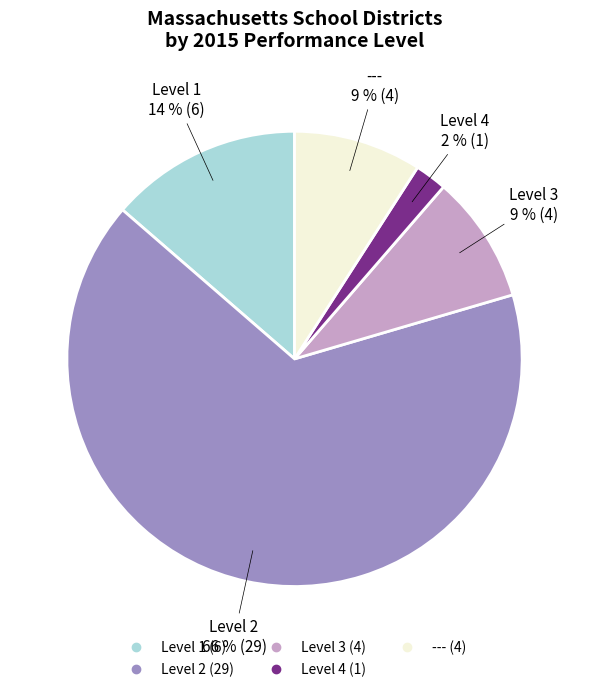

How many slices are in this pie chart?

5